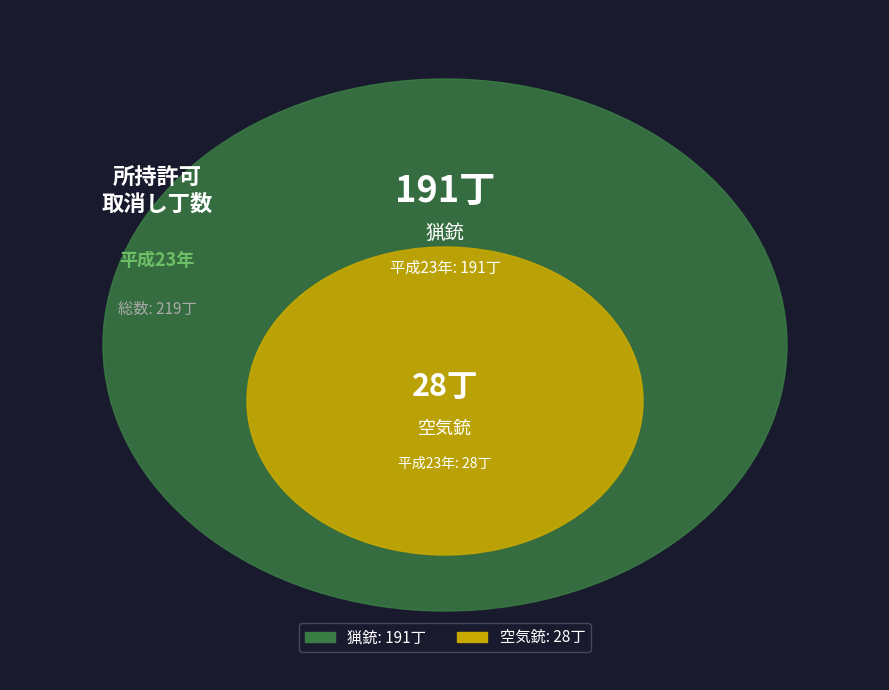

What is the majority slice?

猟銃